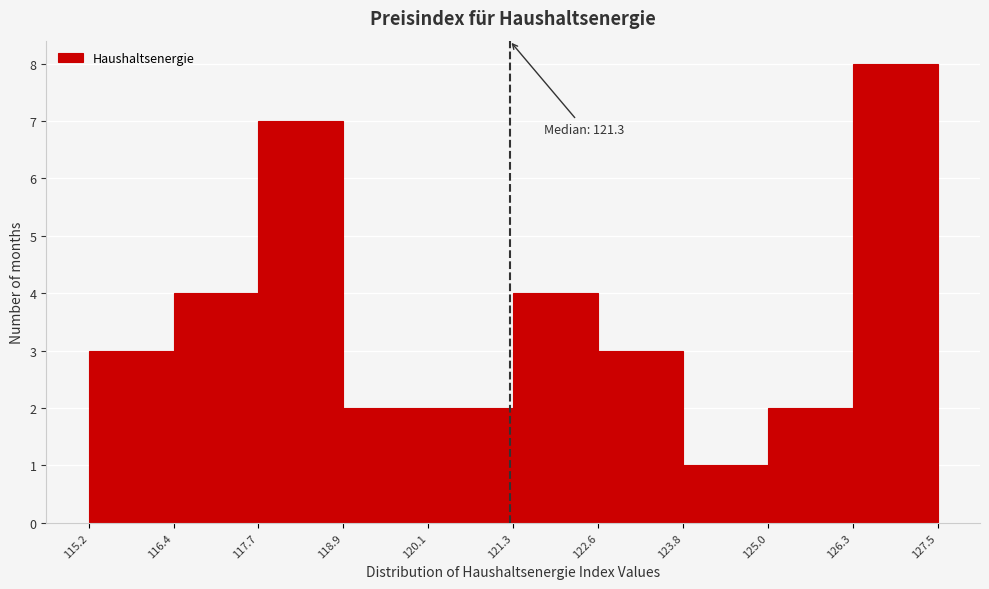

Which range on the x-axis has the tallest bar?

126.3 to 127.5